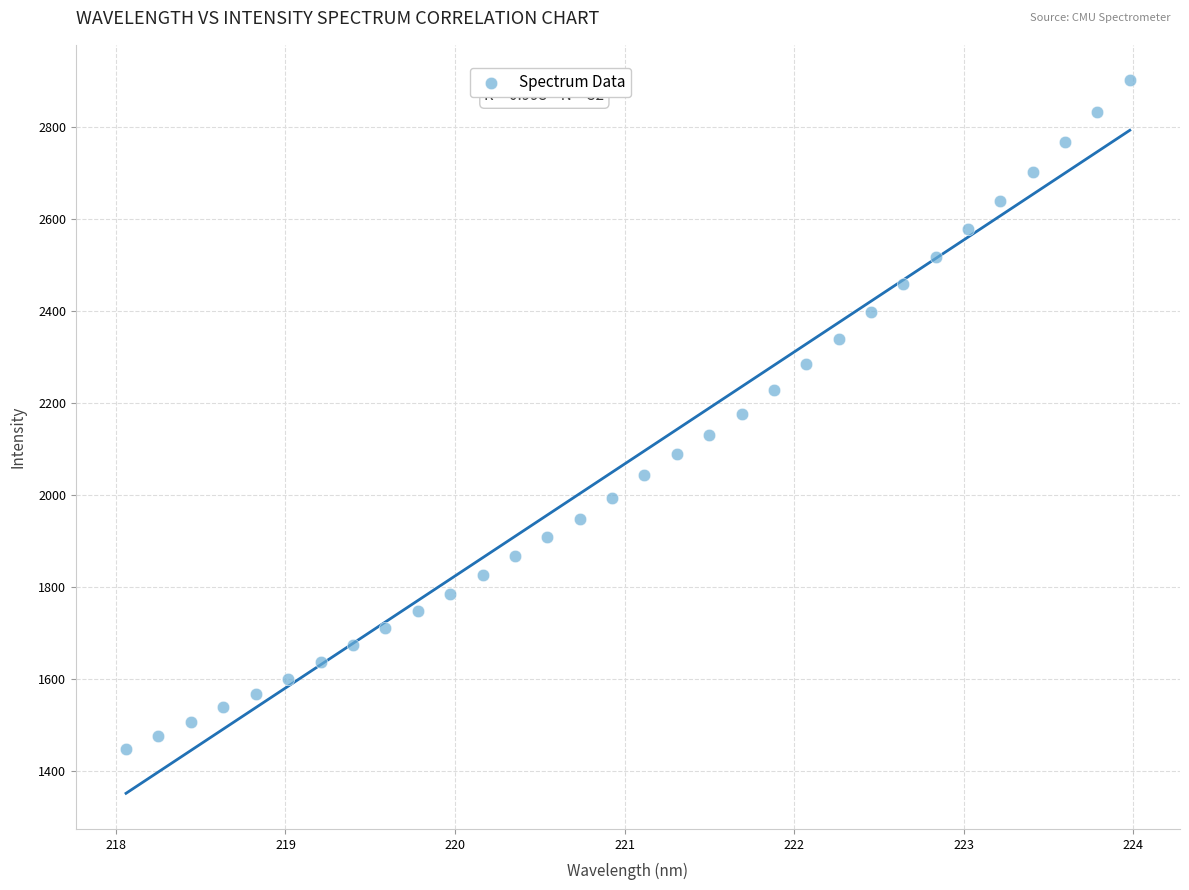

What is the range of X values (max minus min)?

5.9